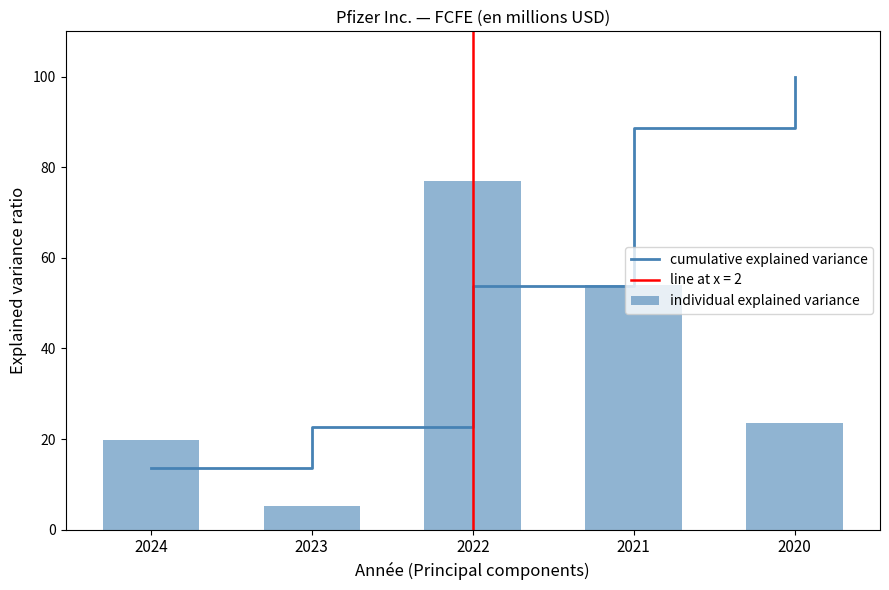

What is the value of the cumulative explained variance bar at the 3rd from the left?

53.8